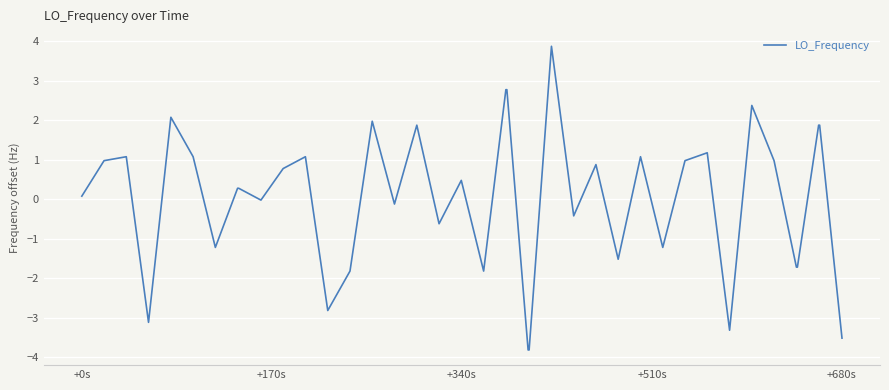

What is the minimum value shown in the chart?

-3.8